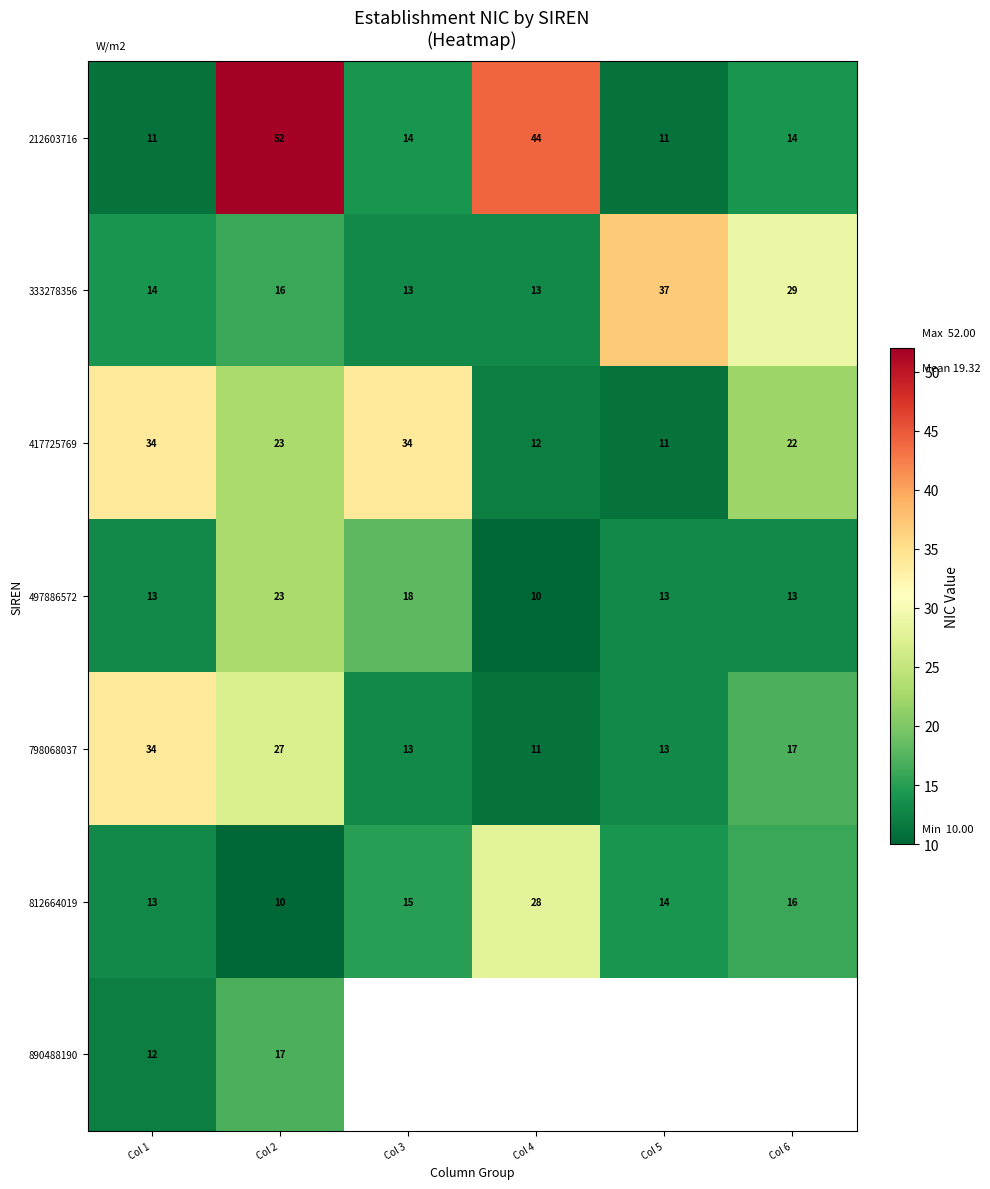

At which category is the sum across all series the highest?

Col 2